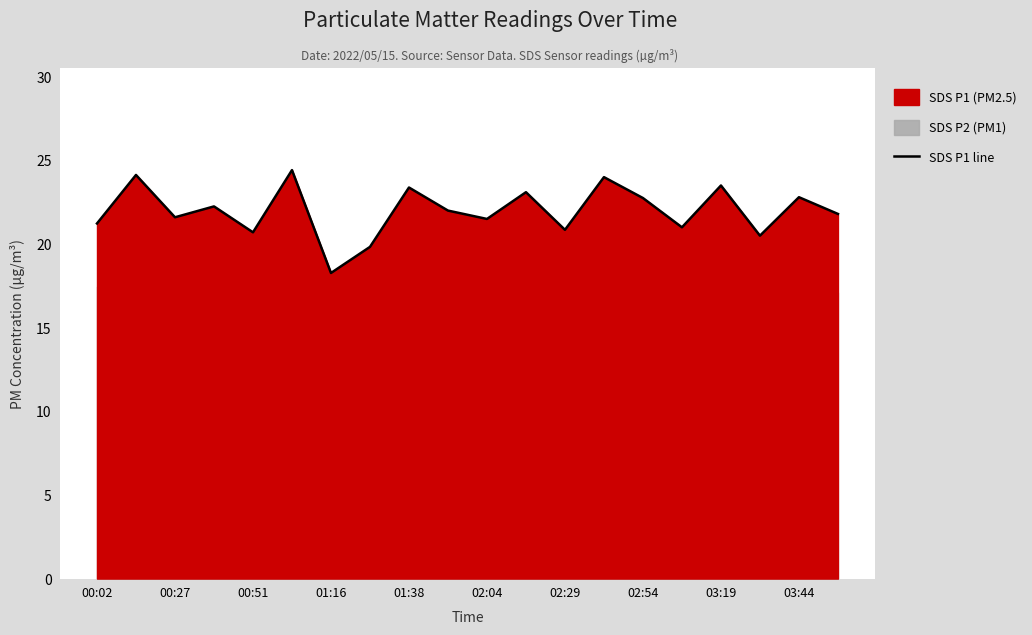

What is the smallest value displayed?

18.3